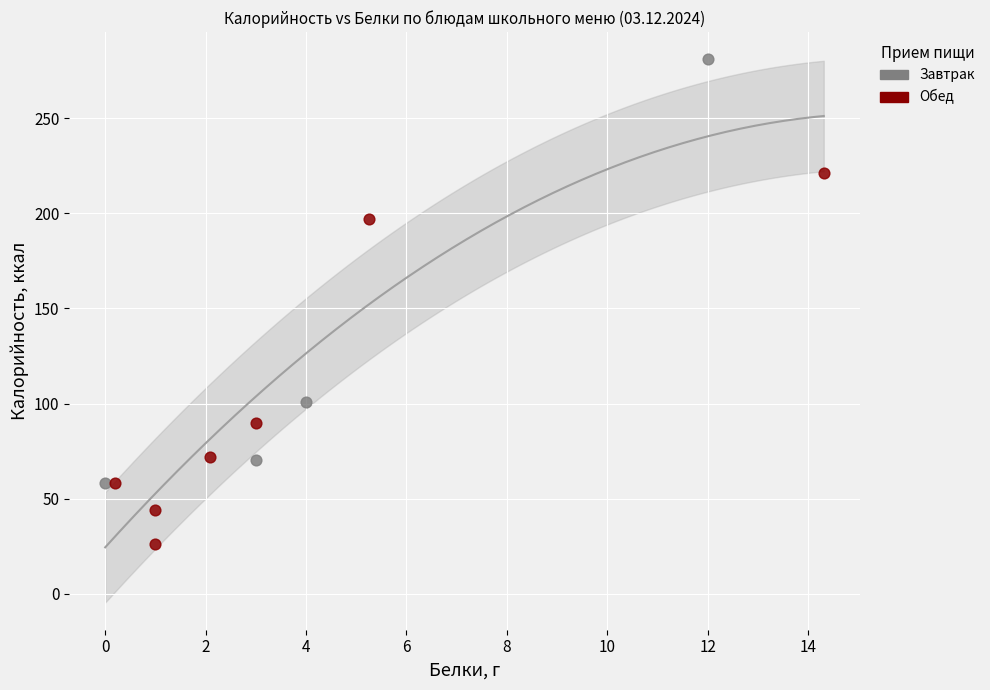

Which series has the widest spread of Y values?

Завтрак